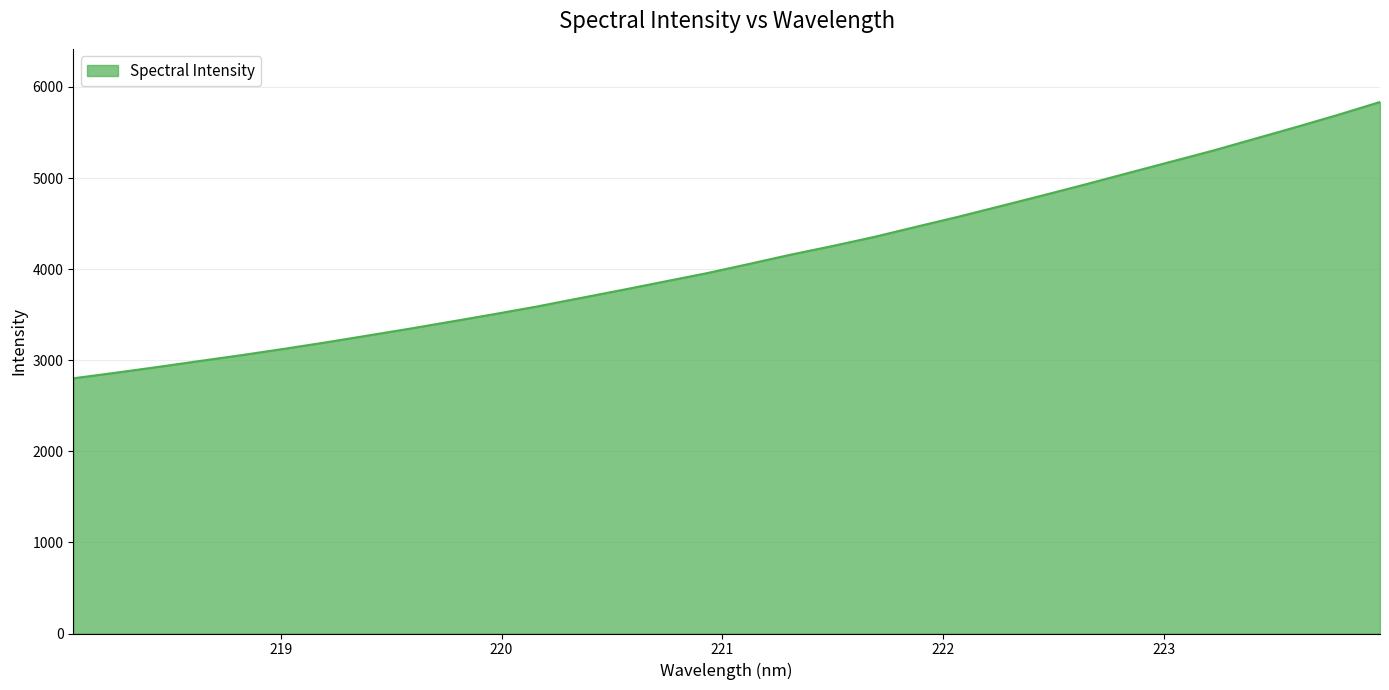

What is the smallest value displayed?

2801.6